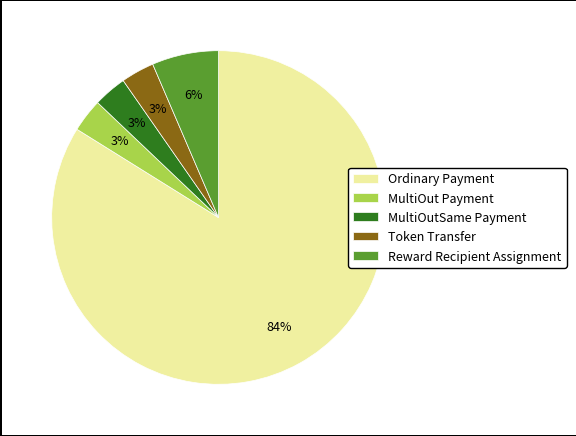

What is the majority slice?

Ordinary Payment